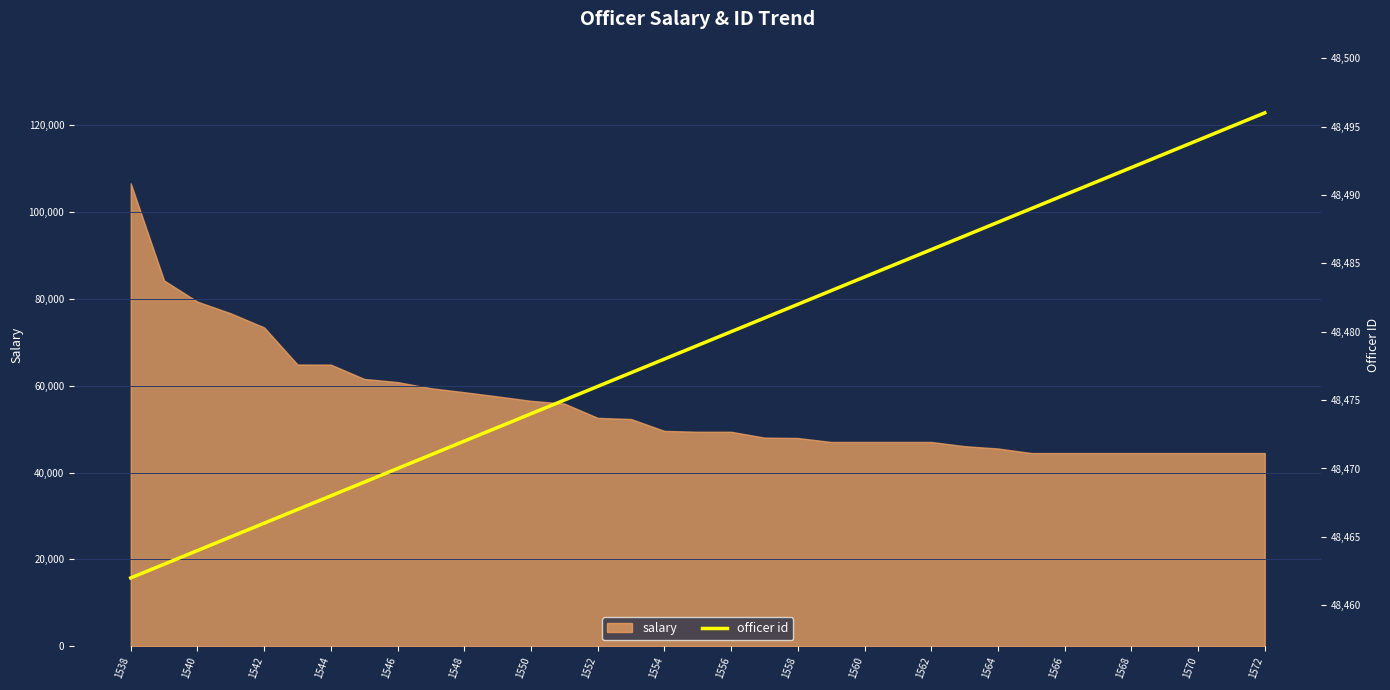

What is the minimum value for salary?

44500